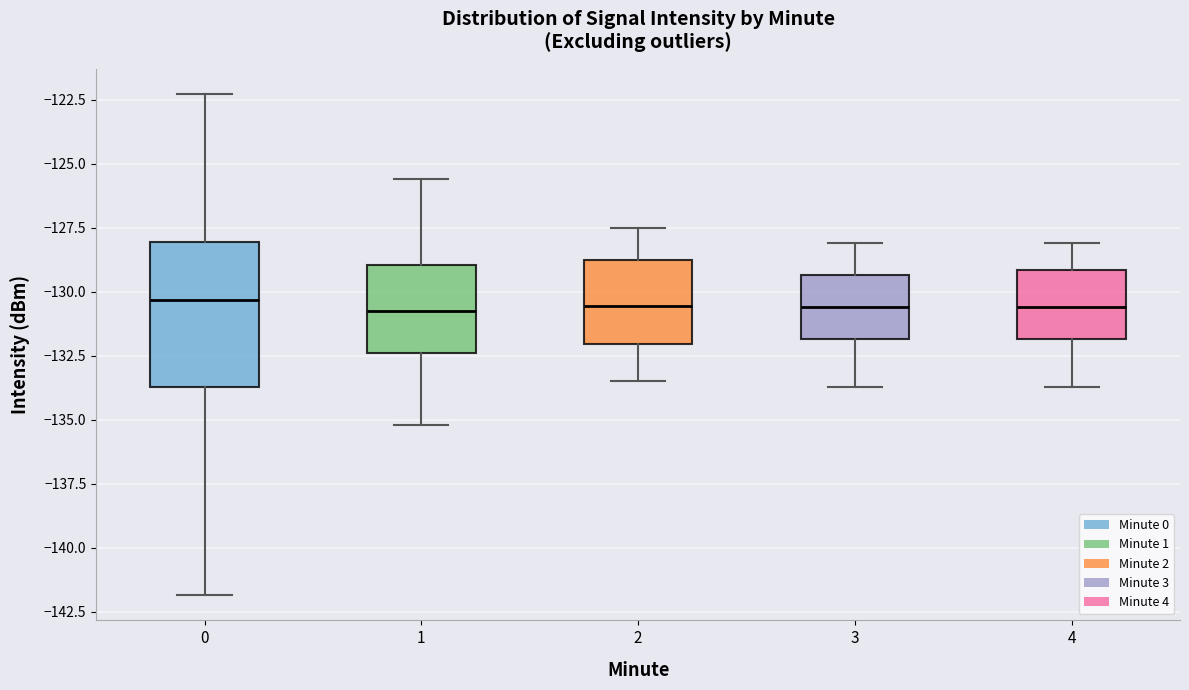

Where is the upper edge of the box at x = 3 on the y-axis? The values are not printed on the chart, so give them approximately, as read against the axis.

-129.5